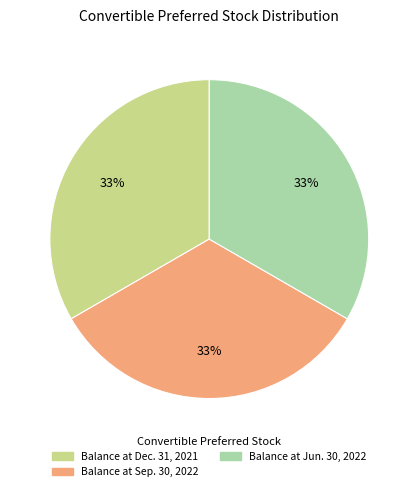

Is there a majority slice in this chart?

No